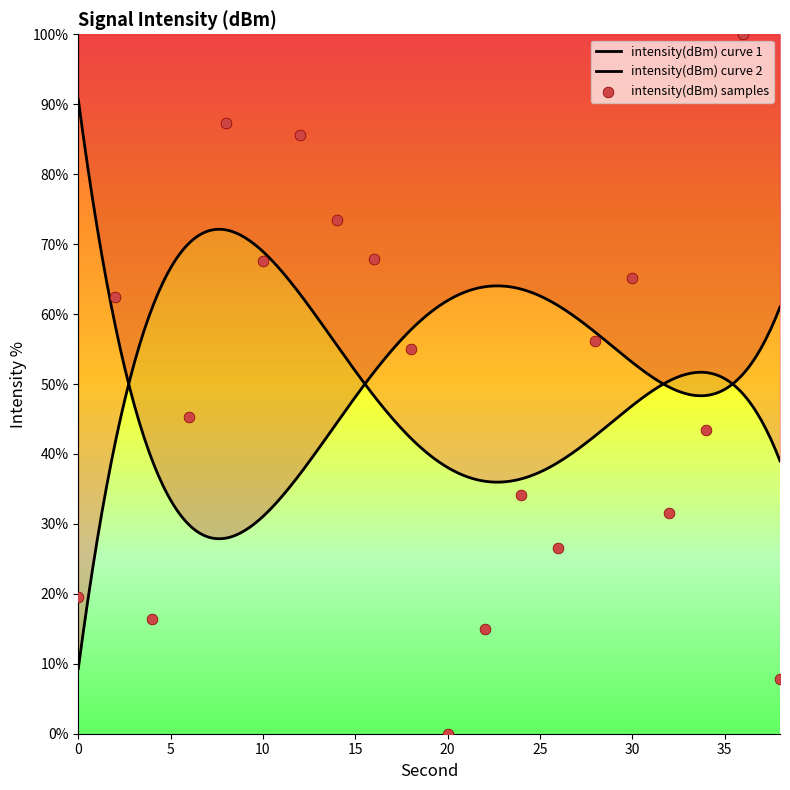

What is the change in value from 12 to 16?

-17.8